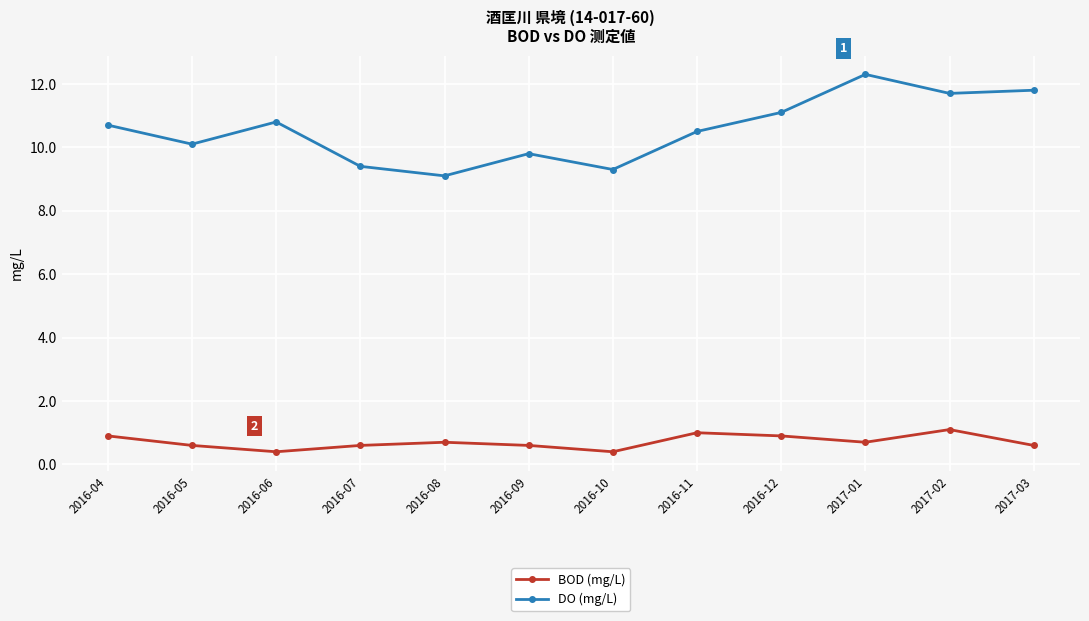

What are all the series names shown in the legend?

BOD (mg/L), DO (mg/L)